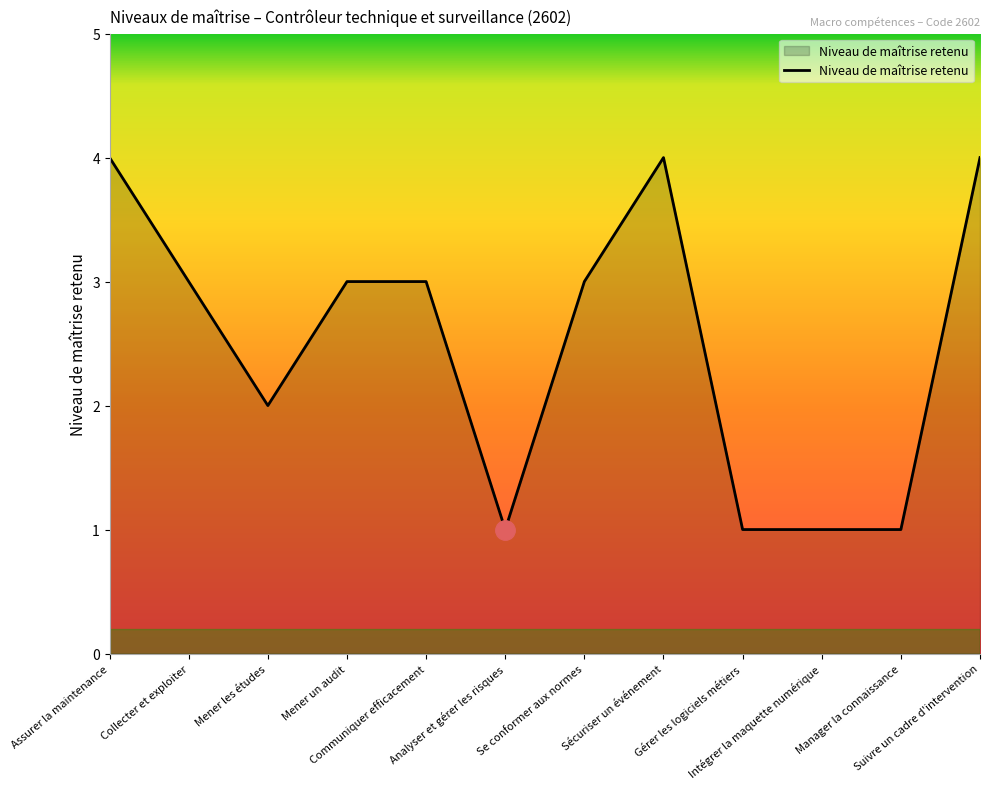

What position from the right is Mener les études?

10